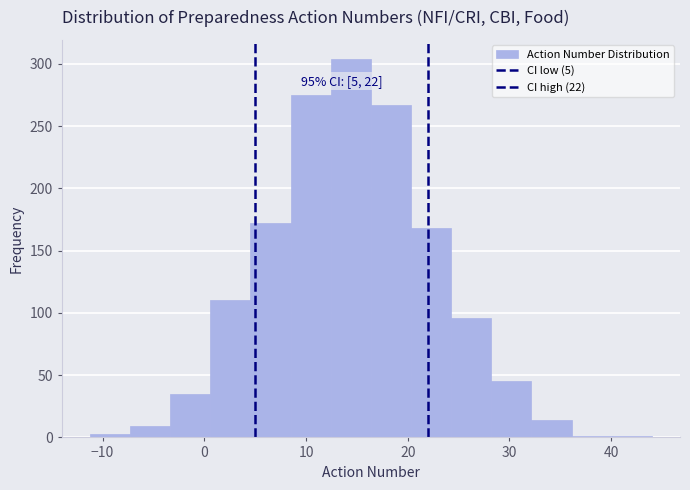

Around what value on the x-axis is the tallest bar? Give the approximate position of its centre, as read against the axis.

14